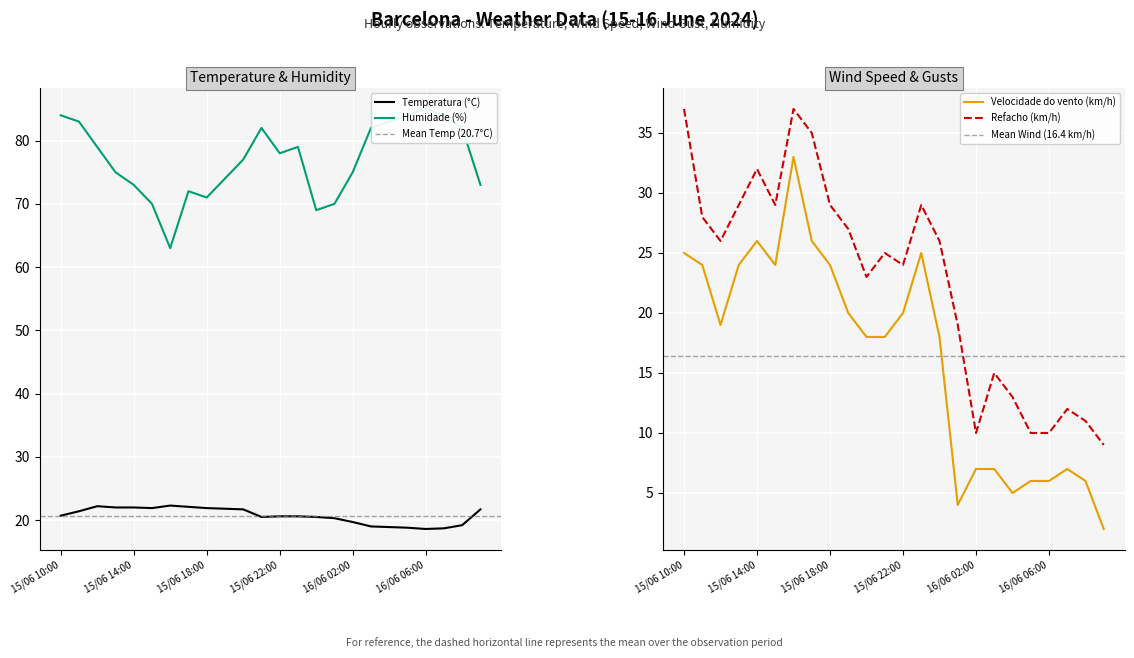

List the labels in order of Temperatura (°C) value, smallest first.

16/06 06:00, 16/06 07:00, 16/06 05:00, 16/06 04:00, 16/06 03:00, 16/06 08:00, 16/06 02:00, 16/06 01:00, 15/06 21:00, 16/06 00:00, 15/06 22:00, 15/06 23:00, 15/06 10:00, 15/06 11:00, 15/06 20:00, 16/06 09:00, 15/06 19:00, 15/06 15:00, 15/06 18:00, 15/06 13:00, 15/06 14:00, 15/06 17:00, 15/06 12:00, 15/06 16:00